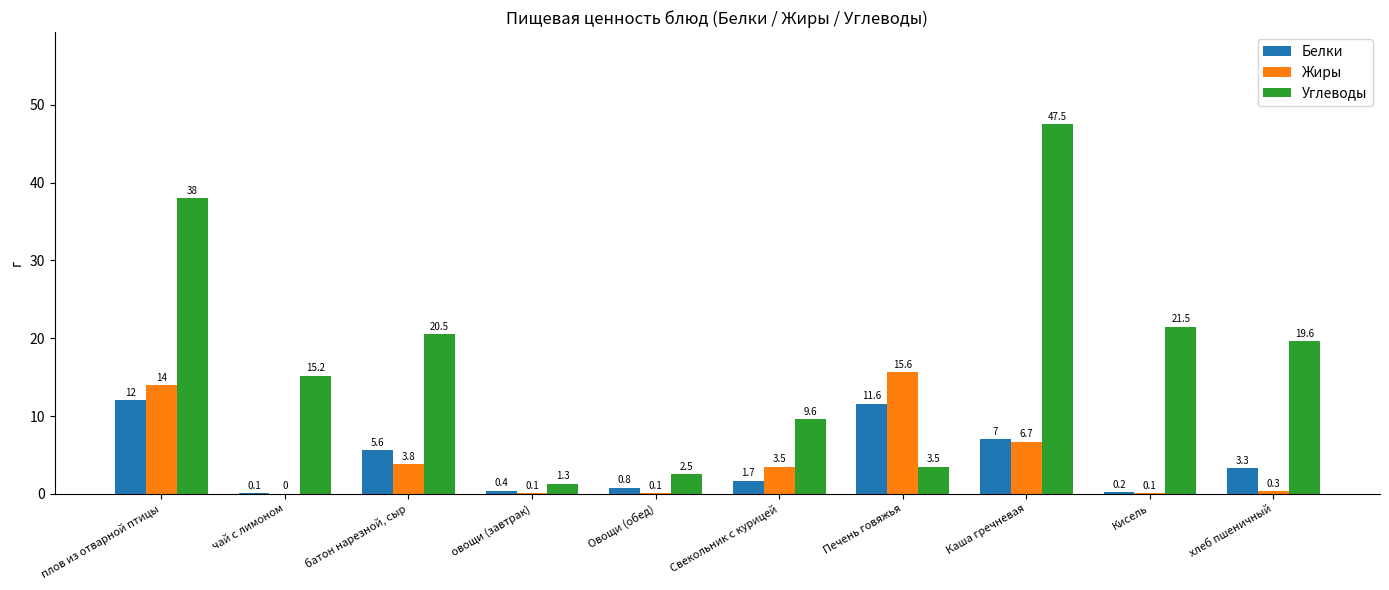

Reading left to right, list all the values displayed in this chart.

Белки: плов из отварной птицы=12.0	чай с лимоном=0.1	батон нарезной, сыр=5.6	овощи (завтрак)=0.4	Овощи (обед)=0.8	Свекольник с курицей=1.7	Печень говяжья=11.6	Каша гречневая=7.0	Кисель=0.2	хлеб пшеничный=3.3
Жиры: плов из отварной птицы=14.0	чай с лимоном=0.0	батон нарезной, сыр=3.8	овощи (завтрак)=0.1	Овощи (обед)=0.1	Свекольник с курицей=3.5	Печень говяжья=15.6	Каша гречневая=6.7	Кисель=0.1	хлеб пшеничный=0.3
Углеводы: плов из отварной птицы=38.0	чай с лимоном=15.2	батон нарезной, сыр=20.5	овощи (завтрак)=1.3	Овощи (обед)=2.5	Свекольник с курицей=9.6	Печень говяжья=3.5	Каша гречневая=47.5	Кисель=21.5	хлеб пшеничный=19.6